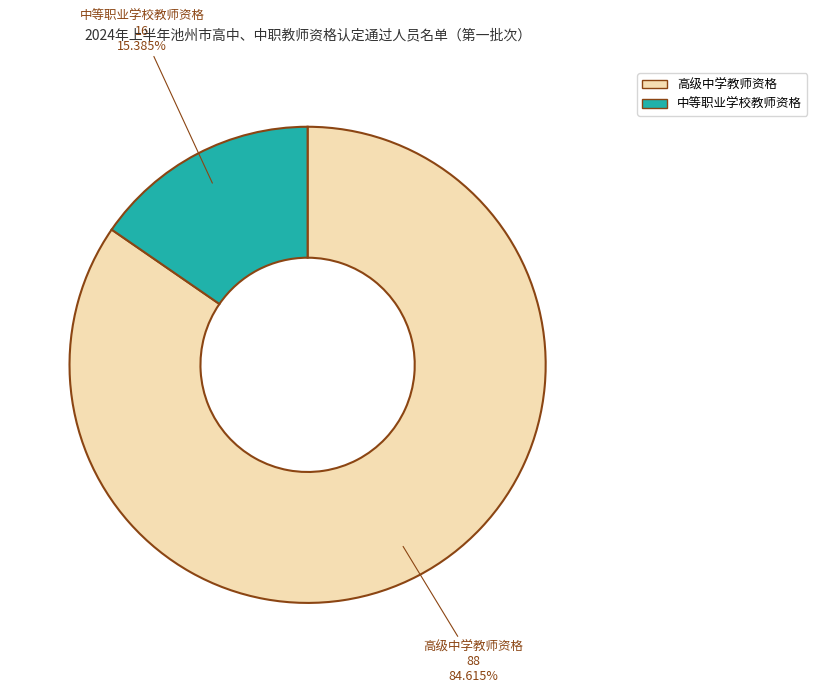

To the nearest percent, what is the combined percentage of 中等职业学校教师资格 and 高级中学教师资格?

100%